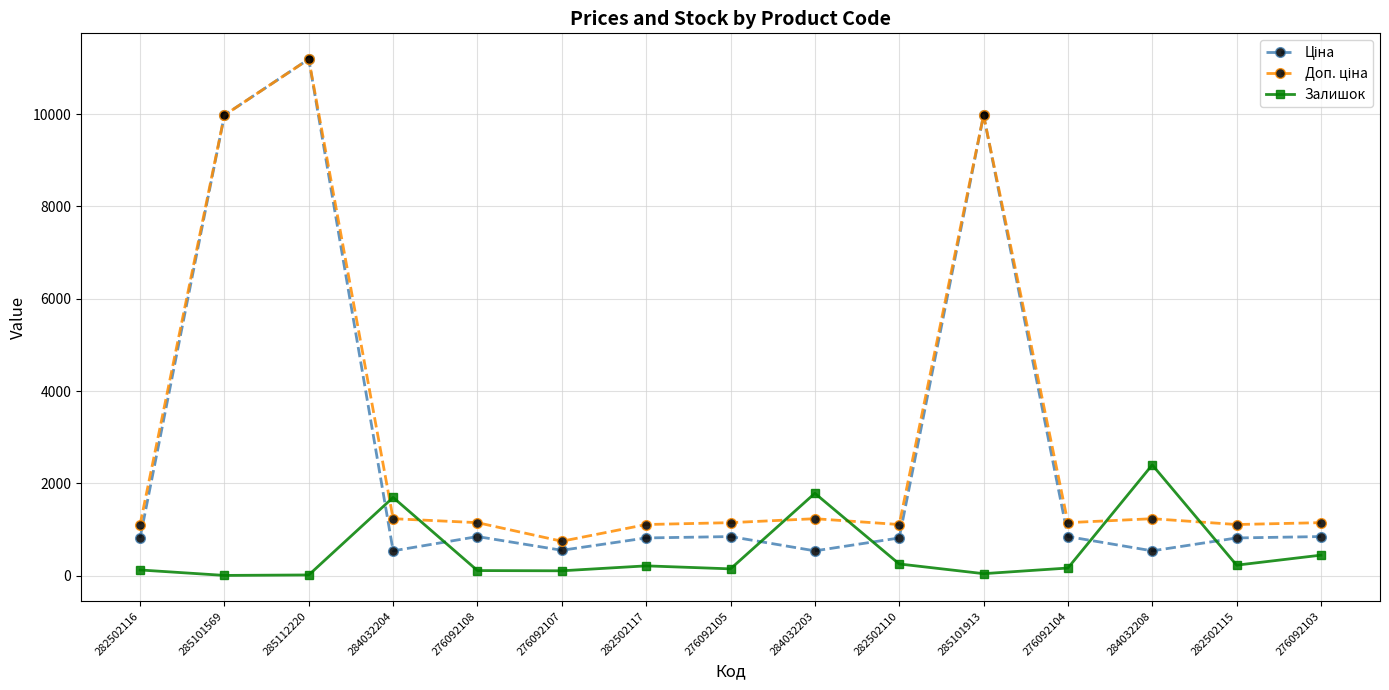

At which category is the sum across all series the highest?

285112220